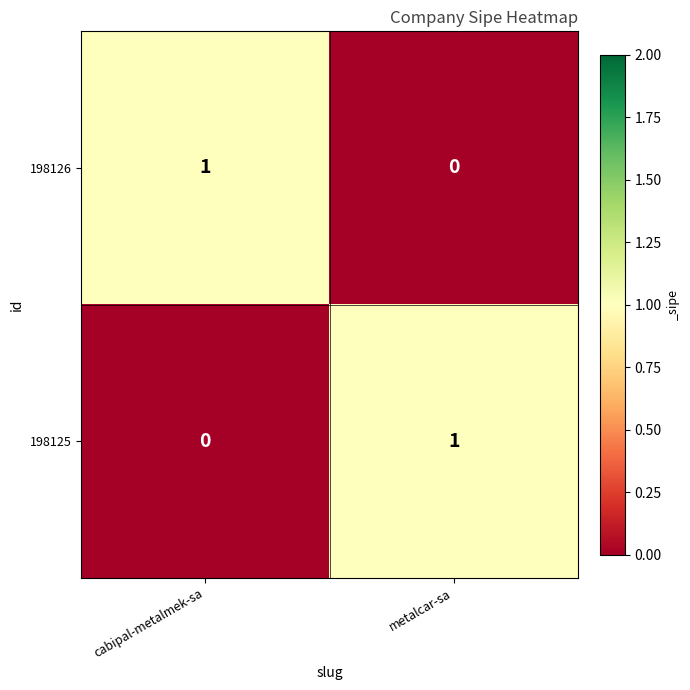

Rank the categories by 198125 value from highest to lowest.

metalcar-sa, cabipal-metalmek-sa